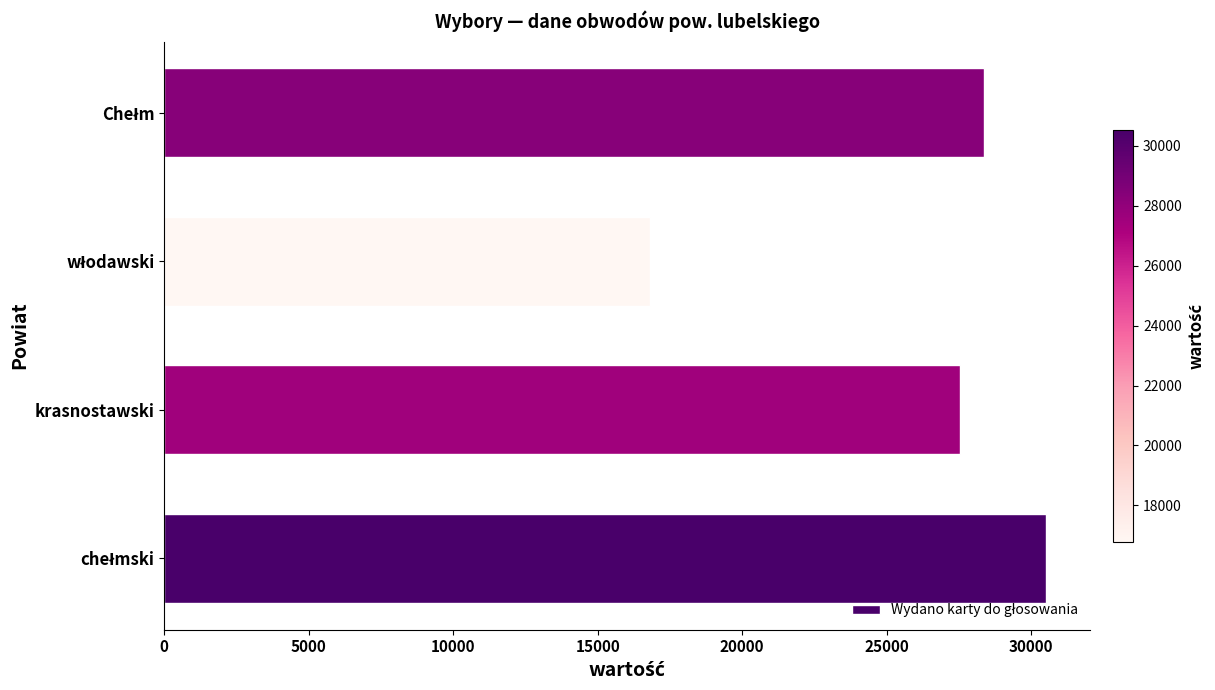

What is the difference between the maximum and minimum values?

13727